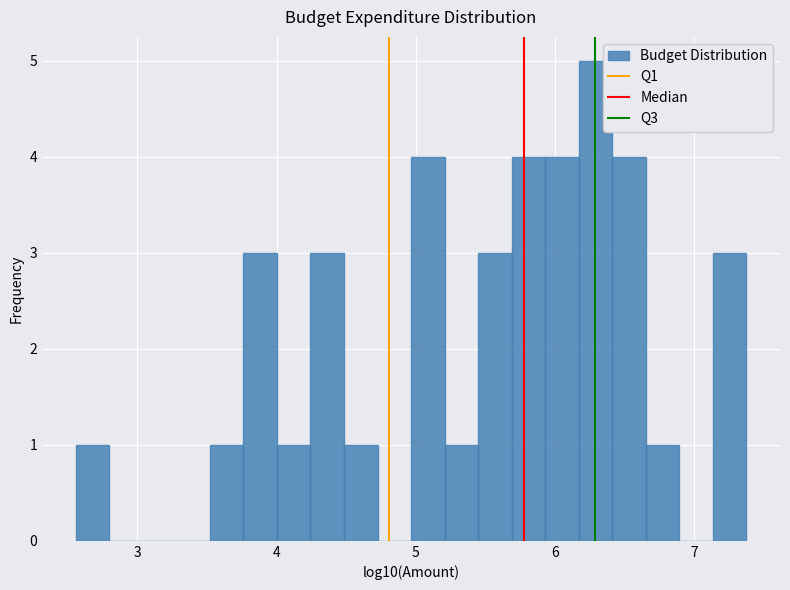

Around what value on the x-axis is the tallest bar? Give the approximate position of its centre, as read against the axis.

6.3